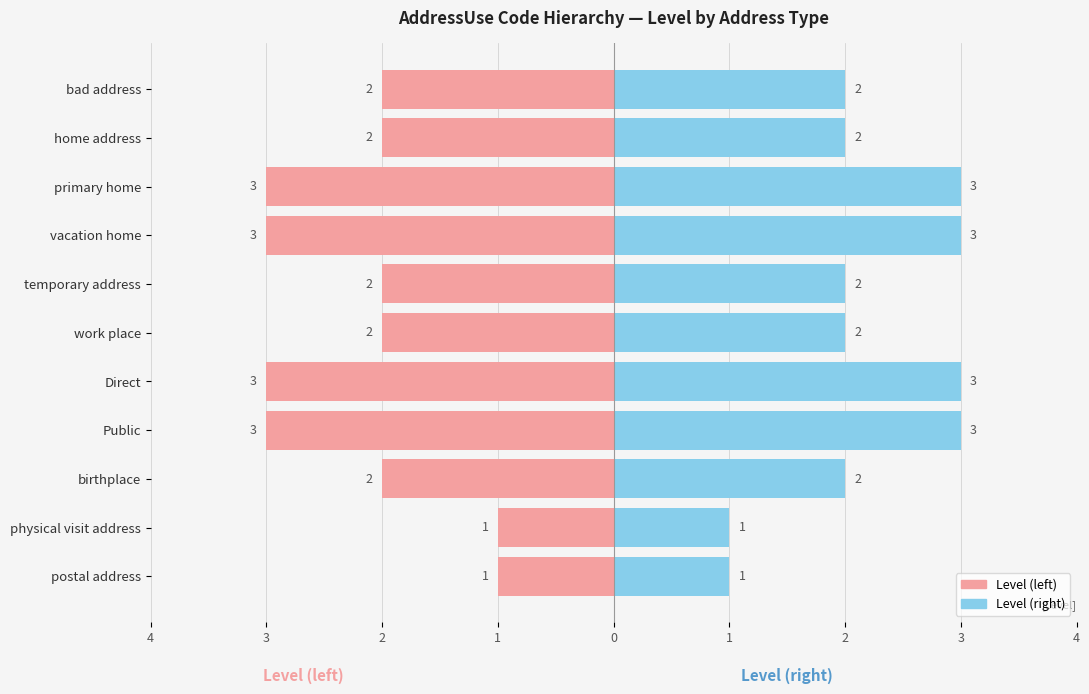

What are all the series names shown in the legend?

Level (left), Level (right)